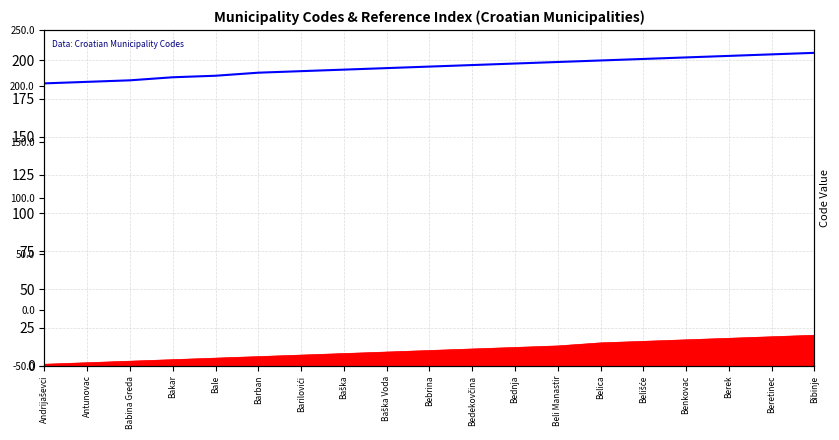

What value does the data have at Beretinec, to the nearest 10?

200